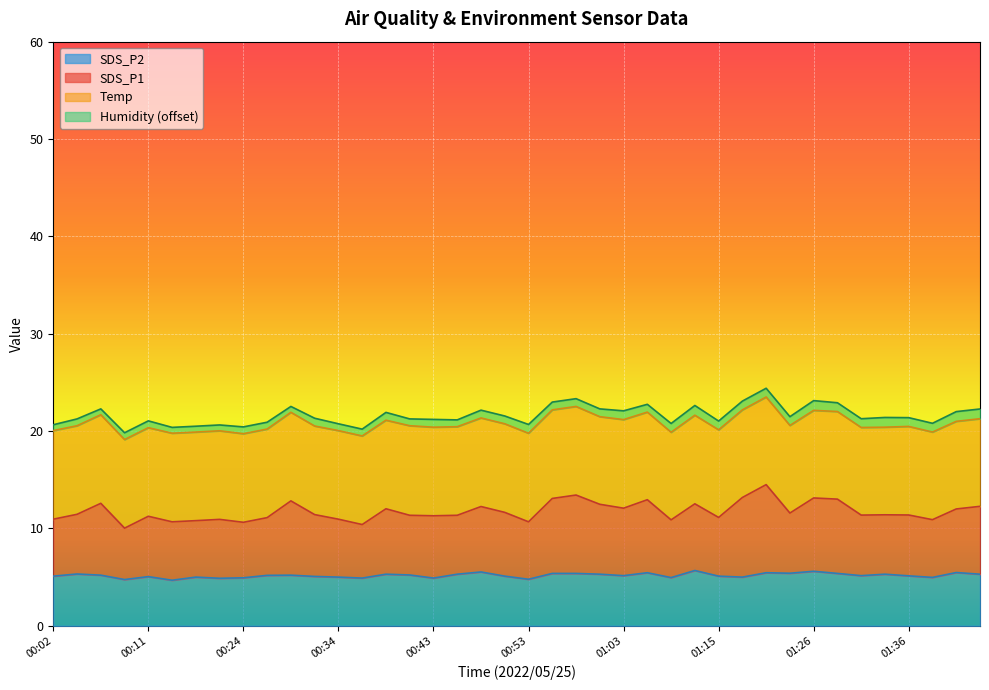

The SDS_P2 series shows 7.6 at 00:02. True or false?

False